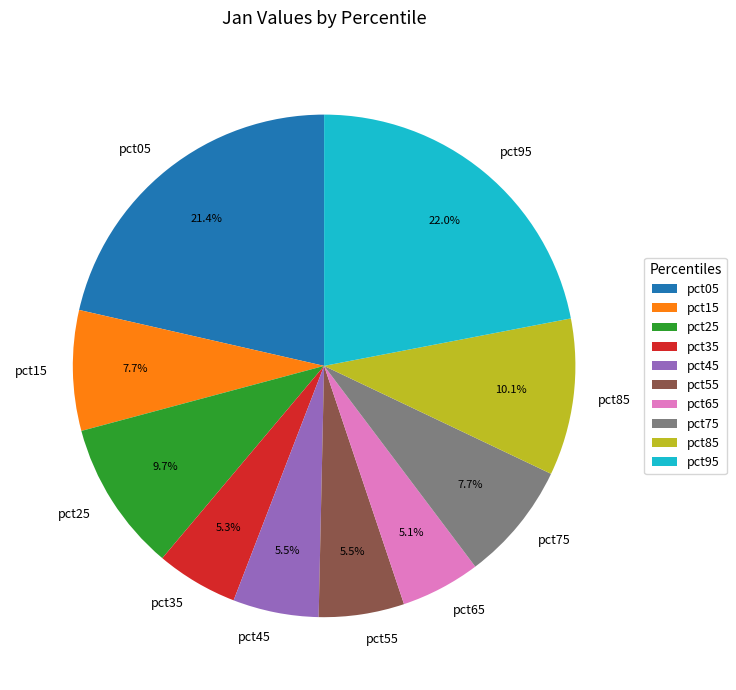

Does any single category account for the majority?

No